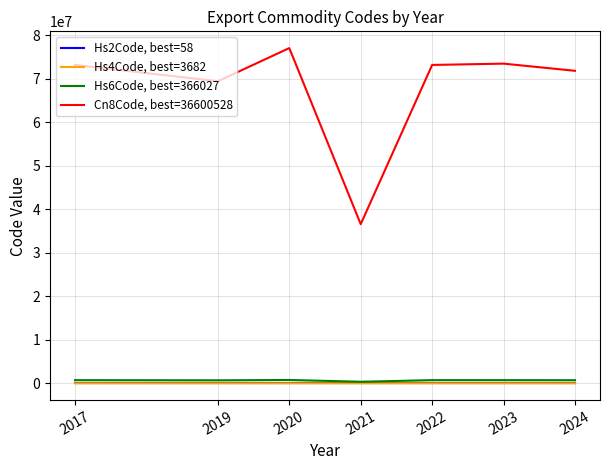

True or false: Cn8Code, best=36600528 and Hs6Code, best=366027 cross at least once.

False